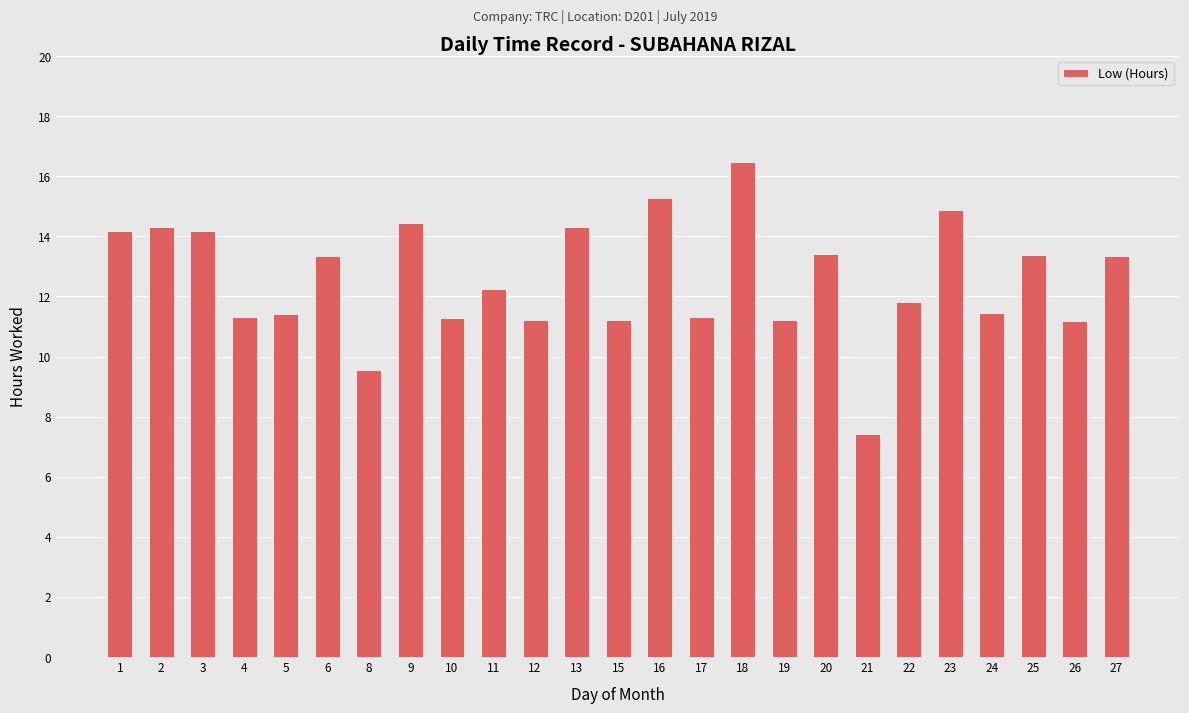

What is the value of the 23rd bar from the left?

13.4